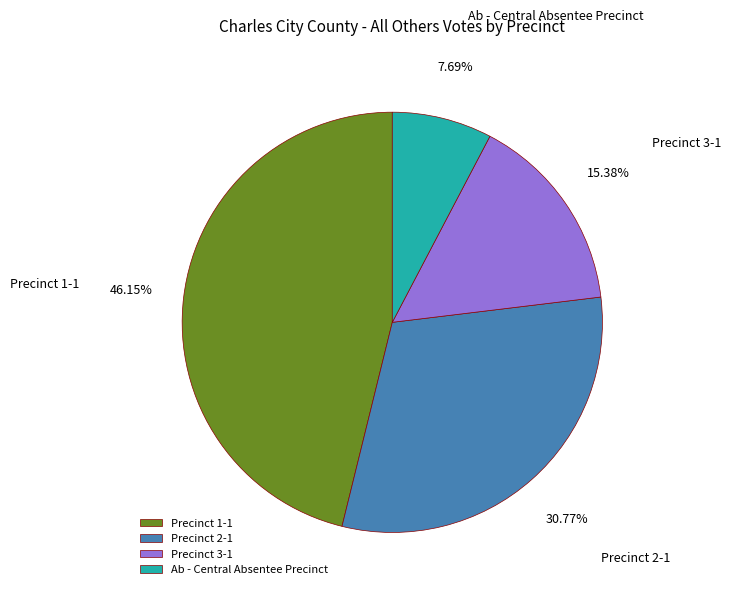

Is it true that Precinct 3-1 is 28% of the pie?

False